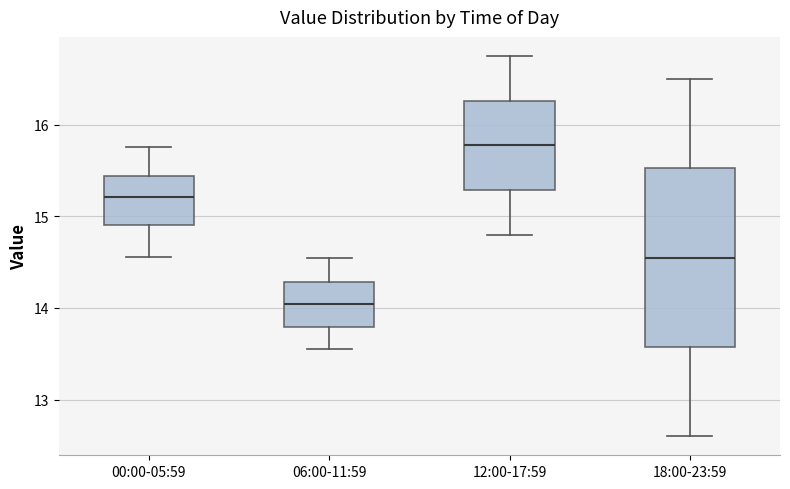

Which box is the tallest, from its lower edge to its upper edge?

18:00-23:59